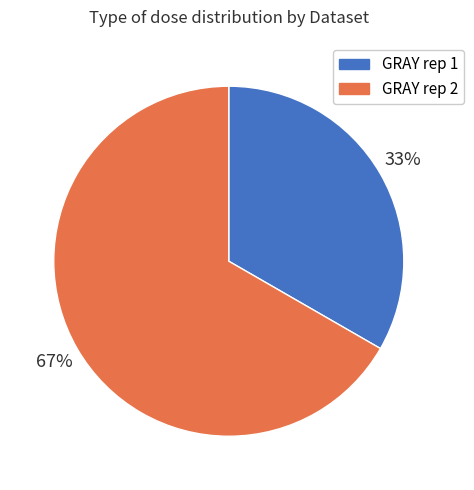

Approximately how many times larger is the value at GRAY rep 1 compared to GRAY rep 2?

0.5